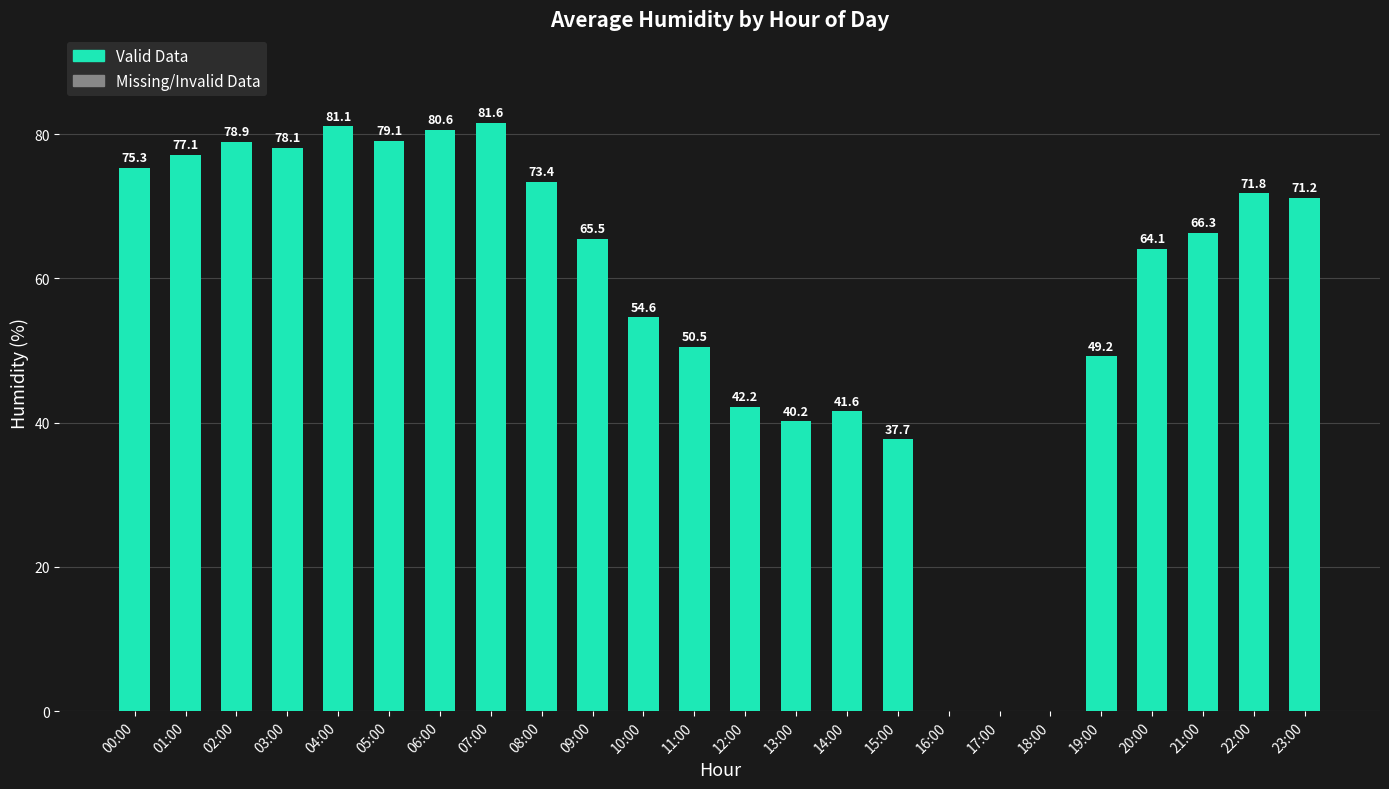

What value does the data have at 05:00?

79.1